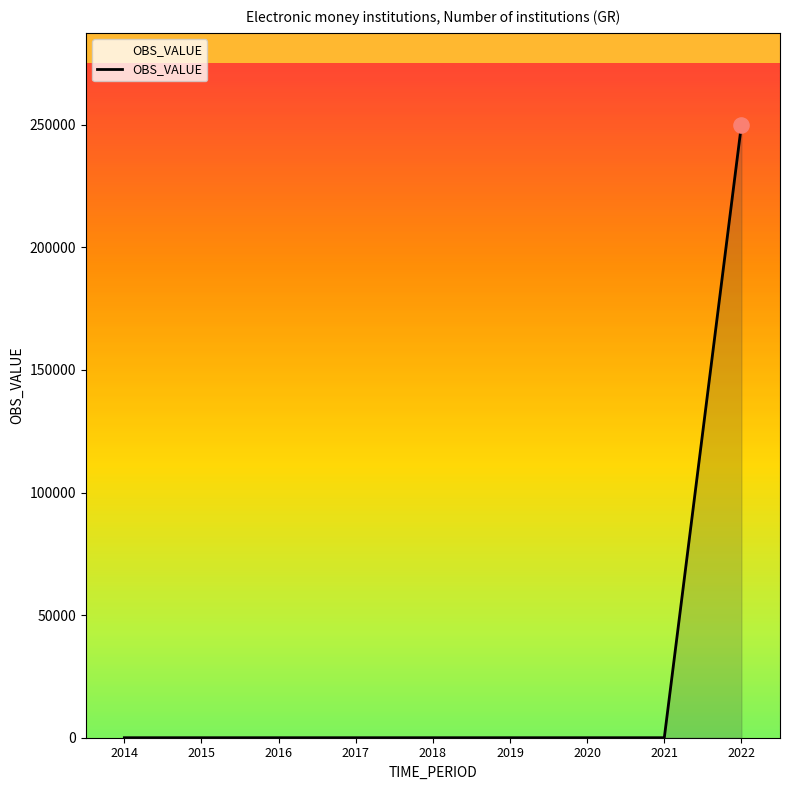

What is the change in value from 2020 to 2022?

+250000